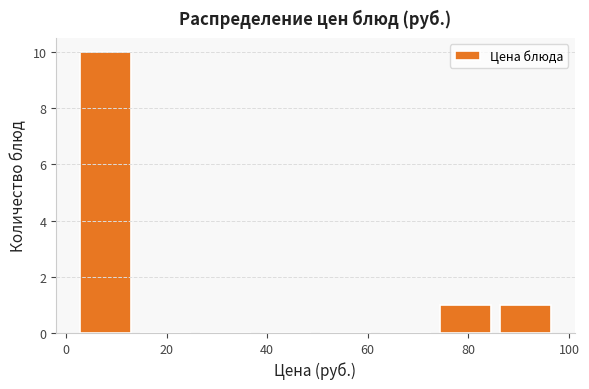

Which range on the x-axis has the tallest bar?

2 to 14